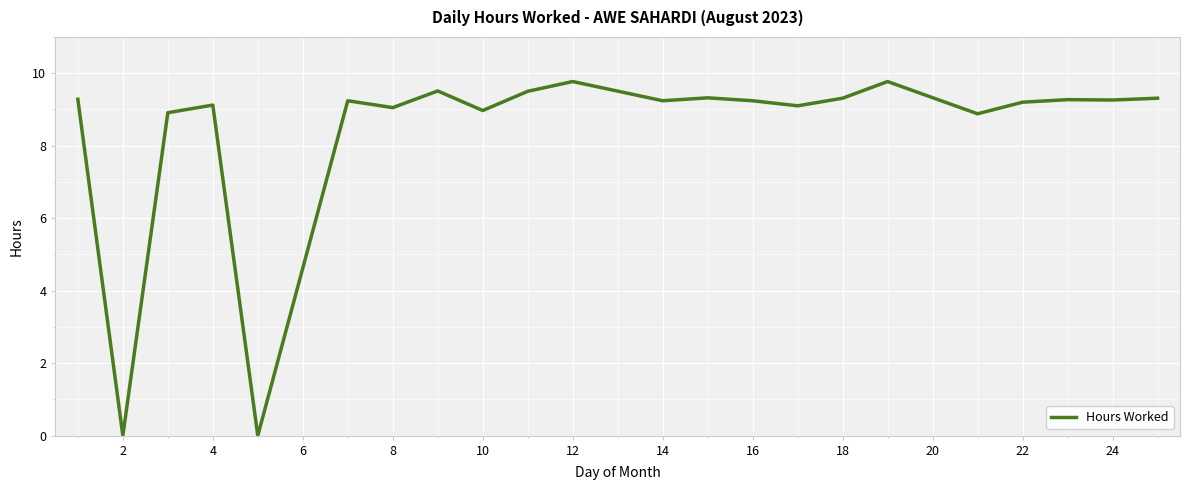

How many lines are shown in the chart?

1